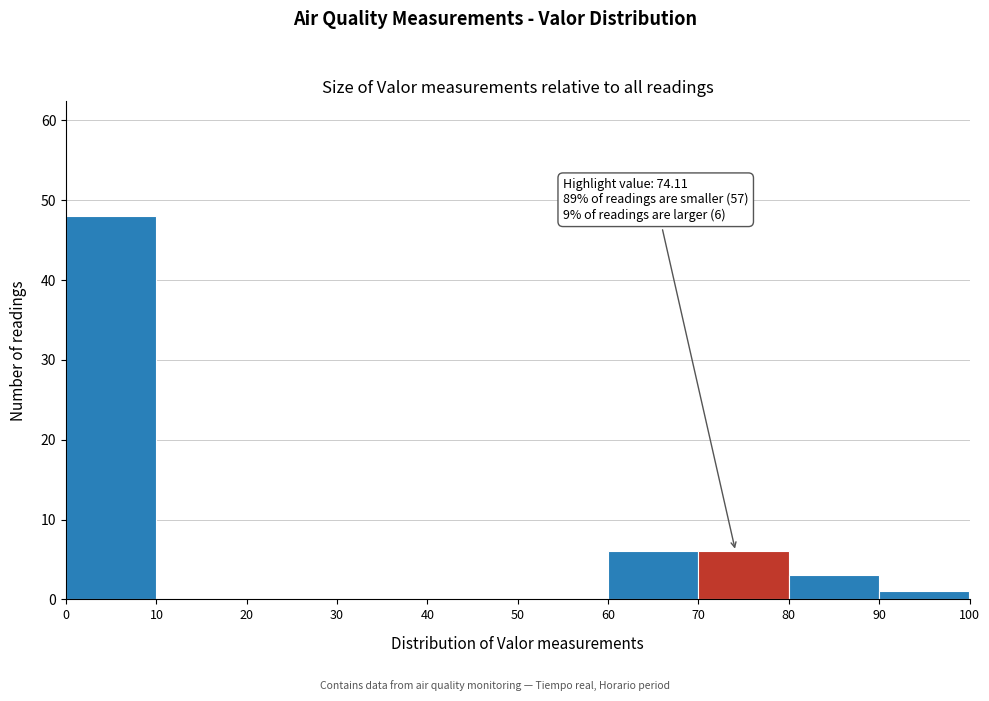

Over which range of the x-axis is the bar tallest?

0 to 10